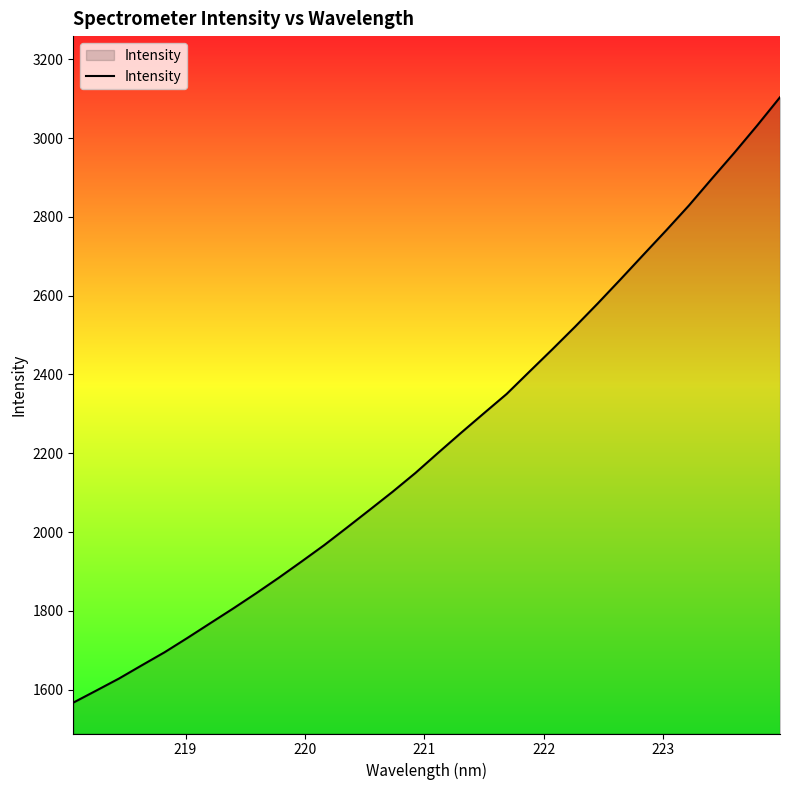

What is the minimum value shown in the chart?

1567.1